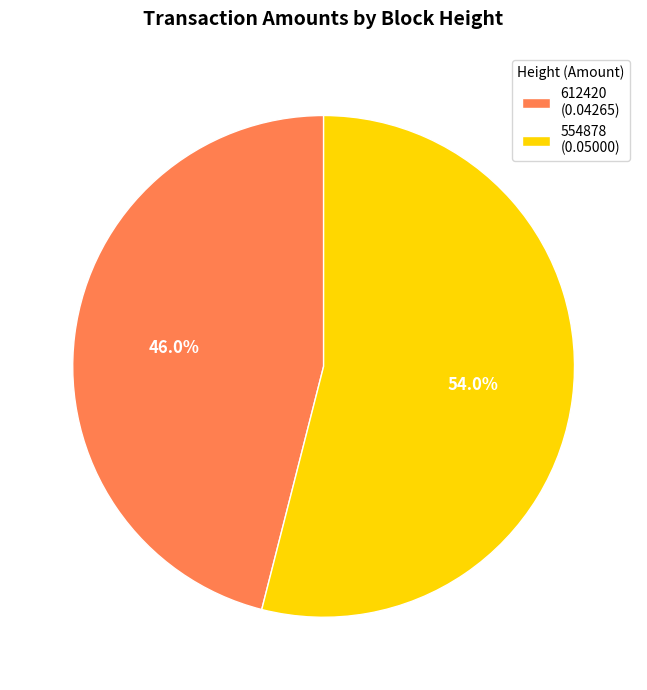

Which has a higher value, 612420 or 554878?

554878